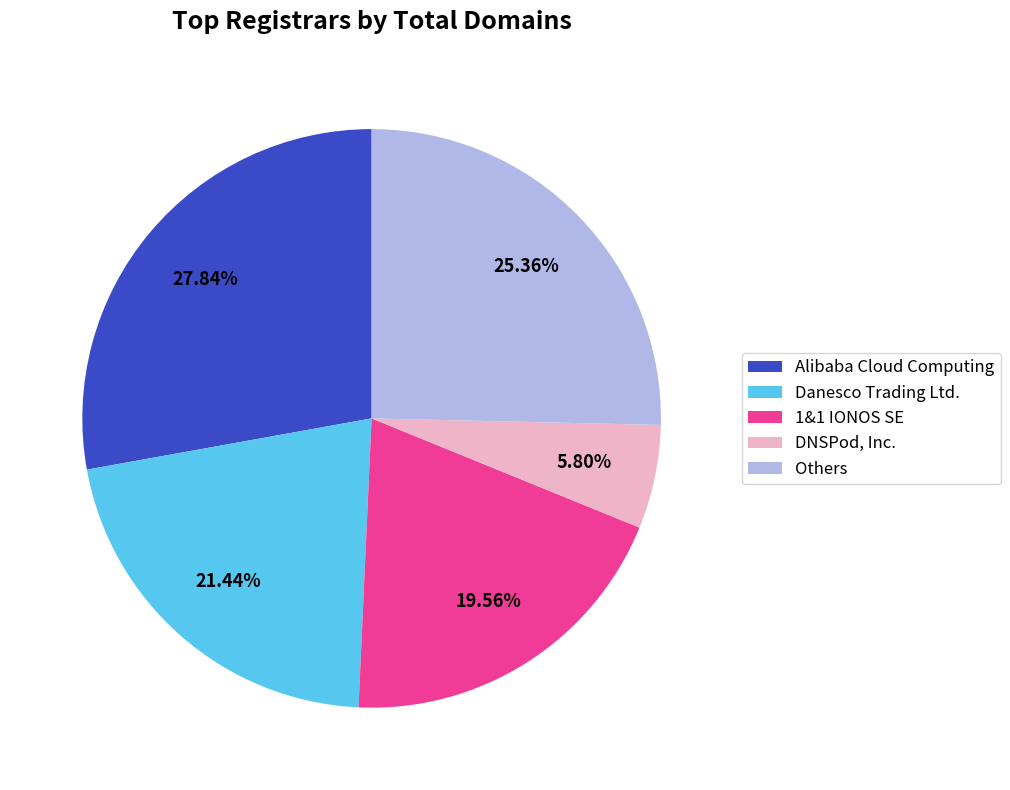

True or false: 1&1 IONOS SE accounts for 8% of the total.

False